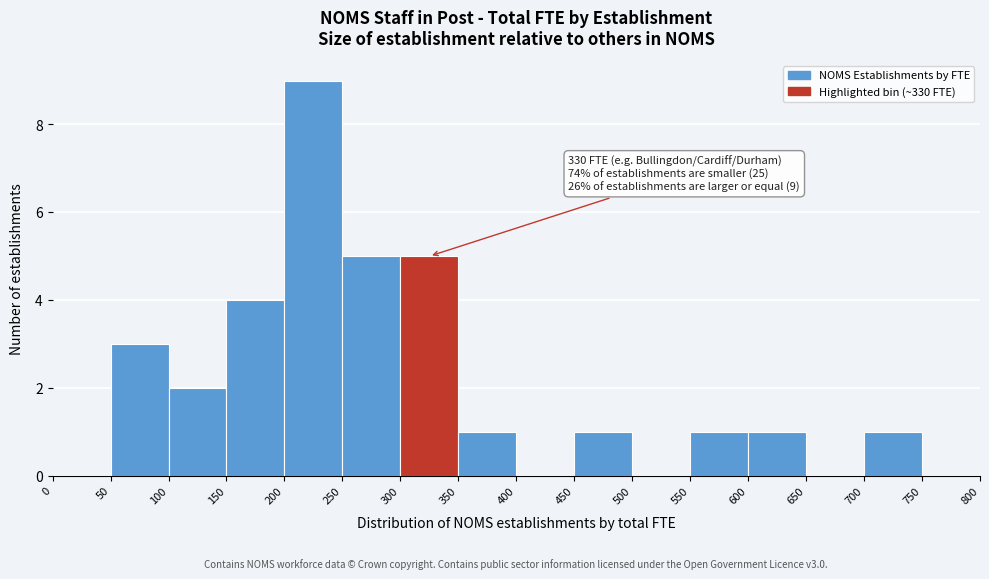

Which range on the x-axis has the tallest bar?

200 to 250